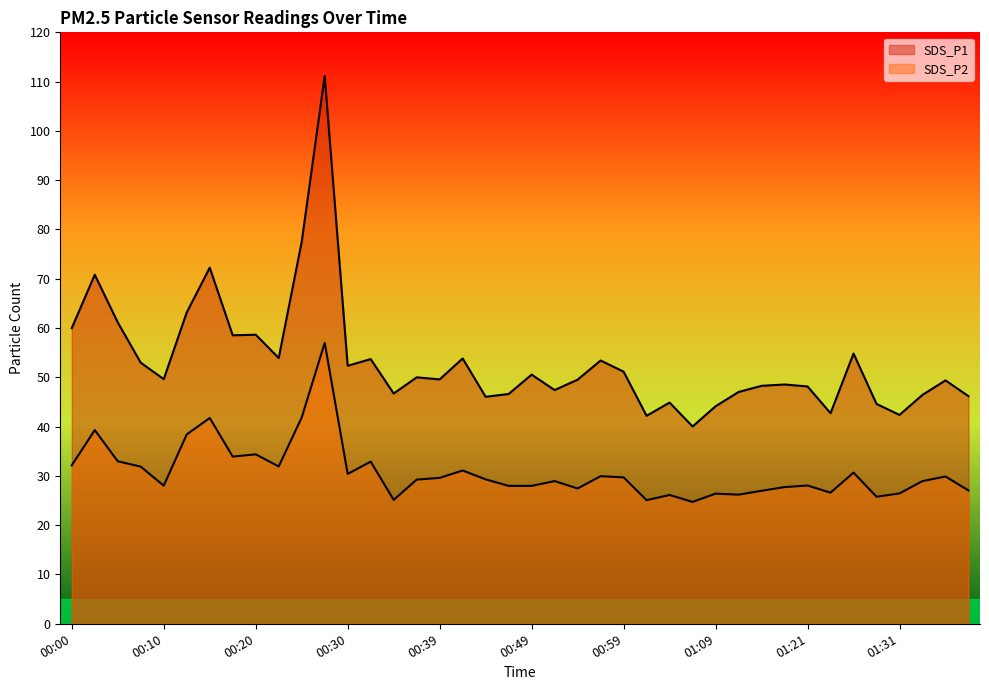

What is the difference between the SDS_P1 values at 00:03 and 00:37?

20.8